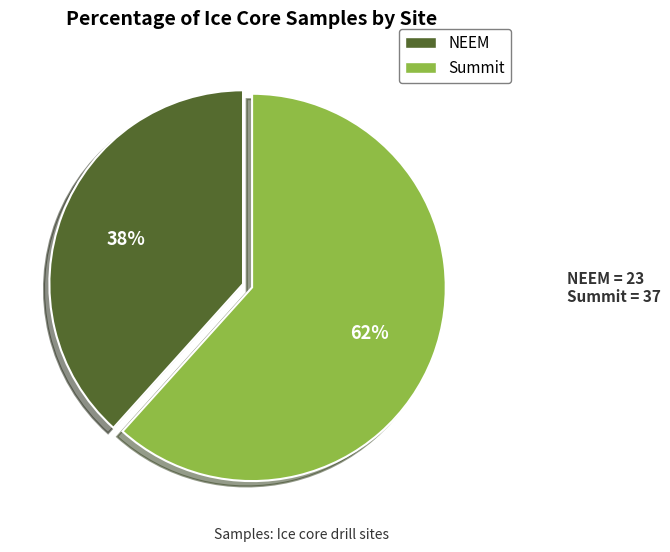

True or false: NEEM accounts for 48% of the total.

False